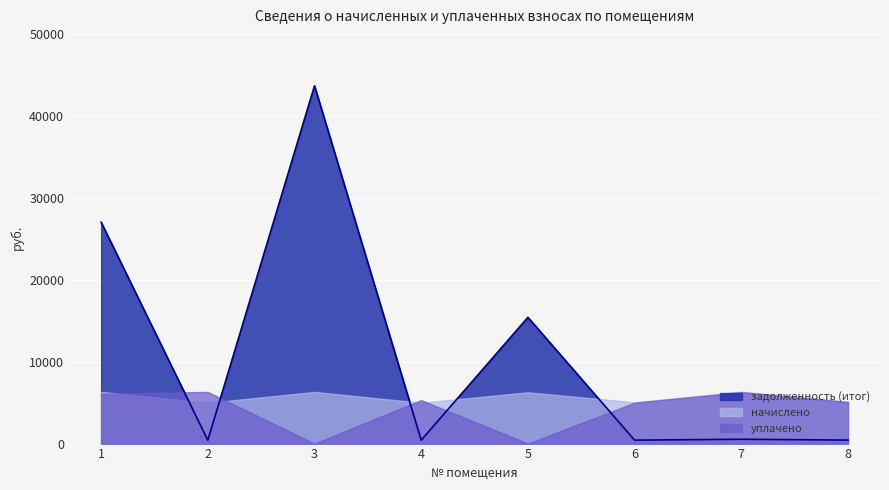

Reading left to right, transcribe all the data shown in this chart.

начислено: 6309.8	4977.6	6309.8	4986.8	6263.6	5042.4	6337.7	5116.3
уплачено: 6078.3	6307.6	0.0	5314.0	0.0	4997.7	6281.5	5071.0
задолженность (итог): 27026.0	414.8	43679.4	415.6	15409.9	420.2	528.1	426.4